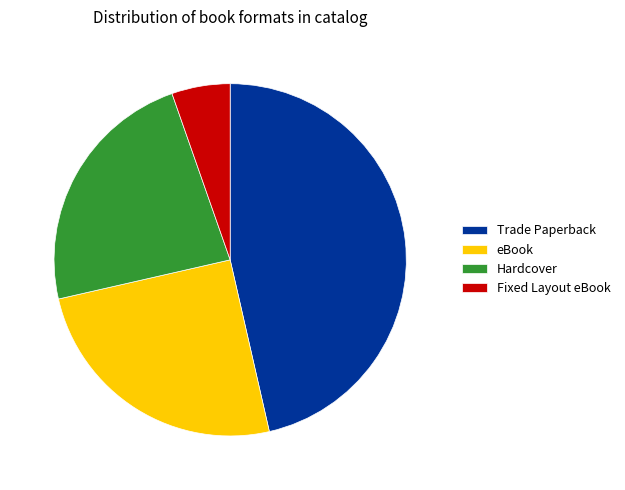

Combined, do Trade Paperback and eBook account for over 50%?

Yes